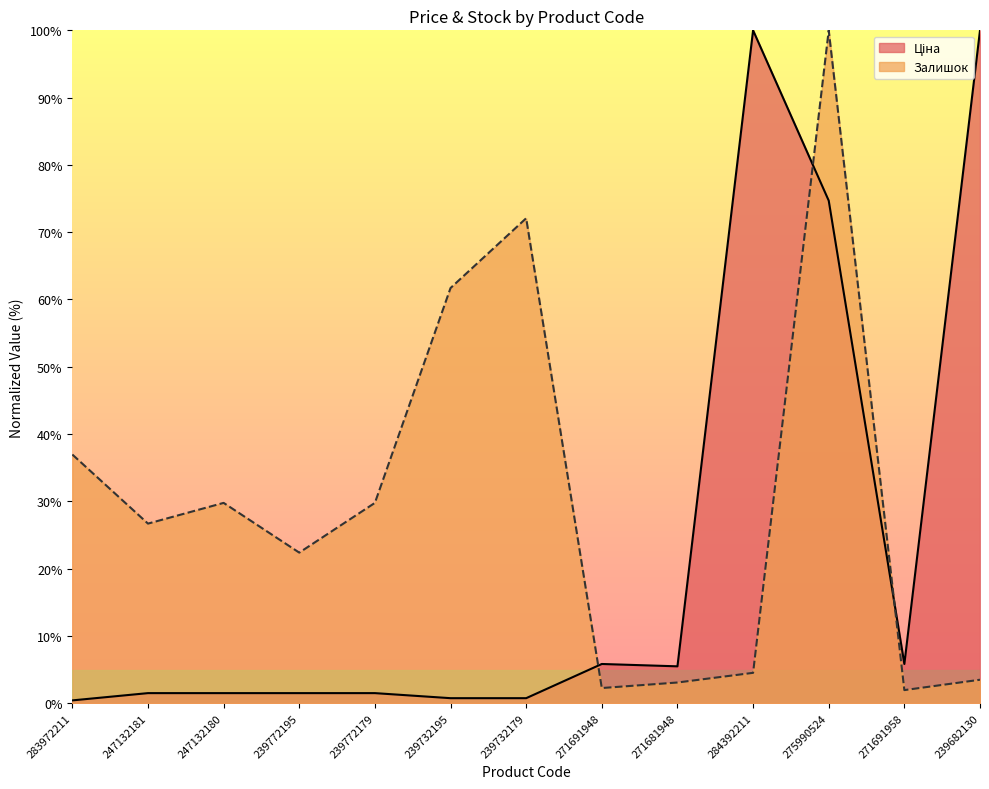

What are all the series names shown in the legend?

Ціна, Залишок